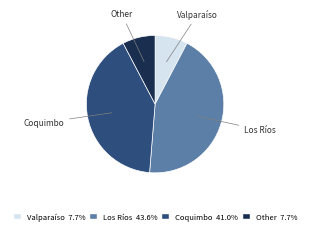

Does any single category account for the majority?

No